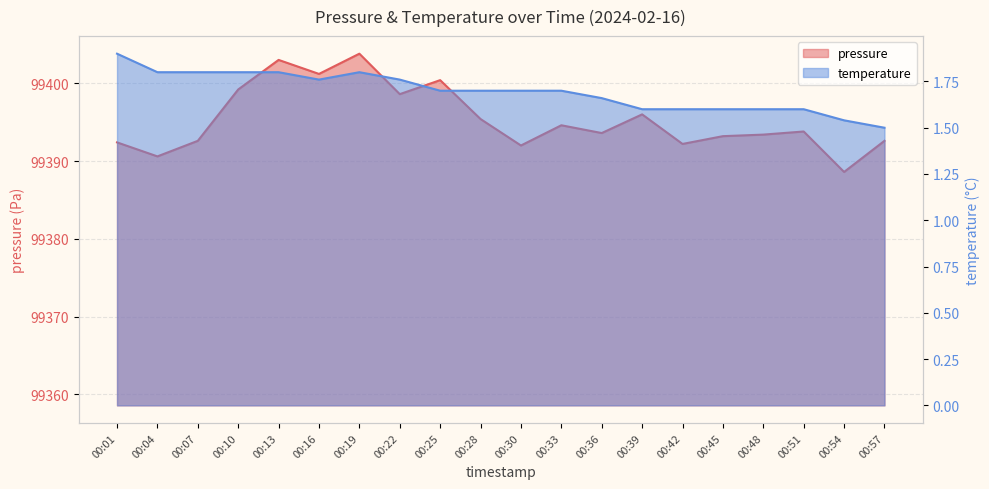

List the labels in order of temperature value, smallest first.

00:57, 00:54, 00:39, 00:42, 00:45, 00:48, 00:51, 00:36, 00:25, 00:28, 00:30, 00:33, 00:16, 00:22, 00:04, 00:07, 00:10, 00:13, 00:19, 00:01